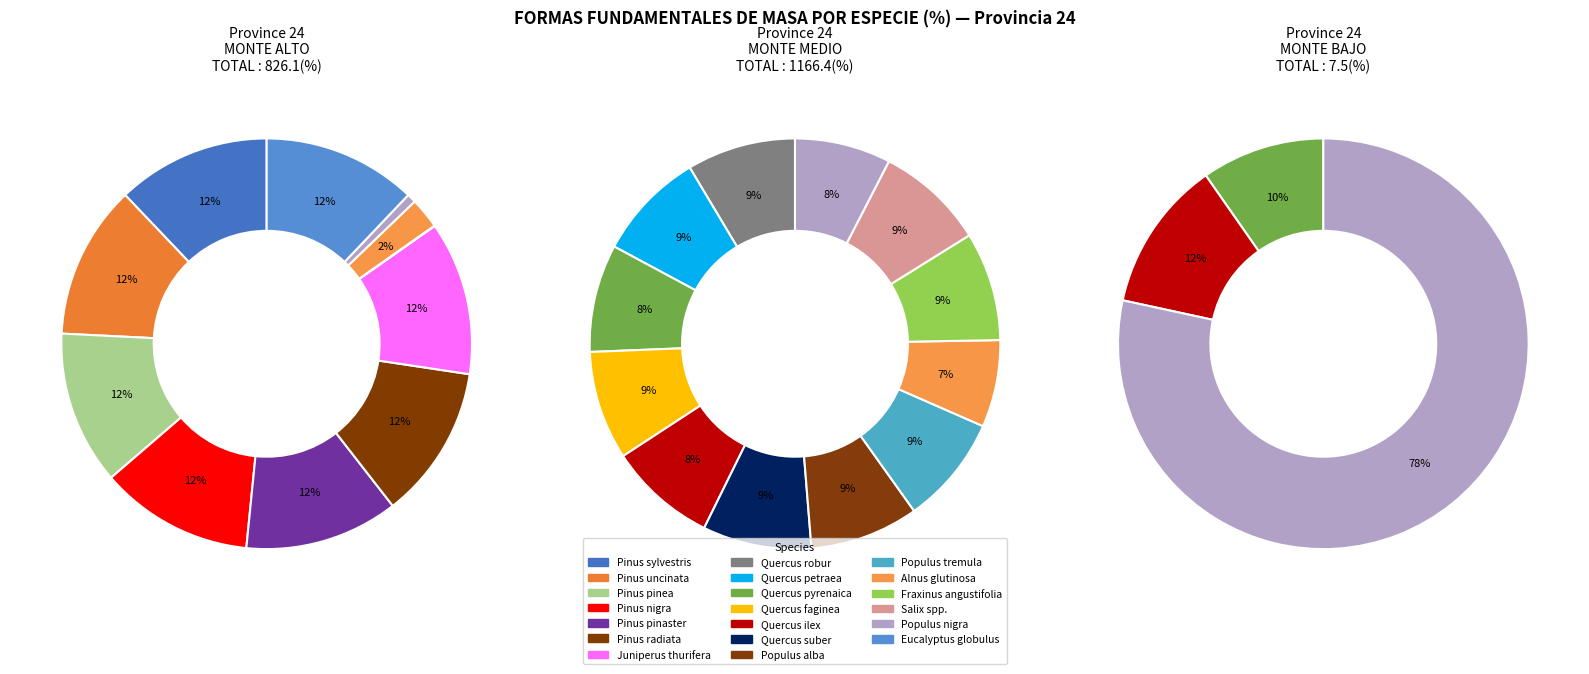

To the nearest percent, what portion does 15 represent?

2%